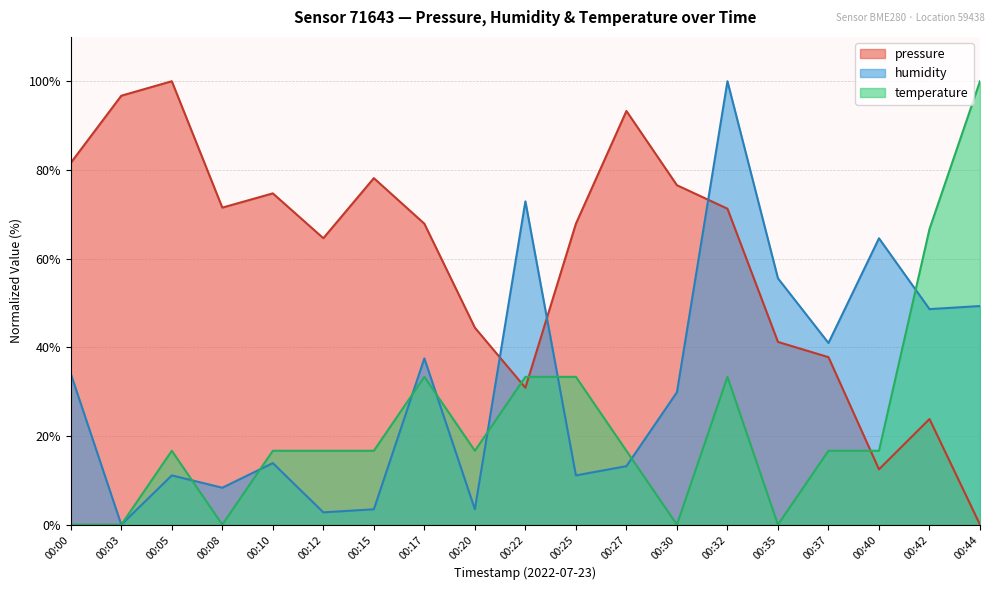

Which series has the largest total across all categories?

pressure